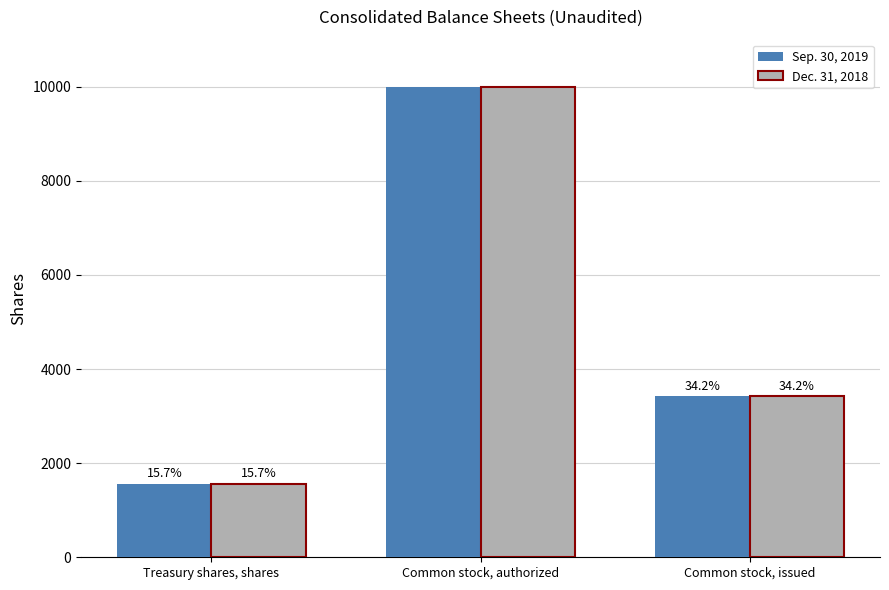

What is the label of the 2nd bar from the right?

Common stock, authorized